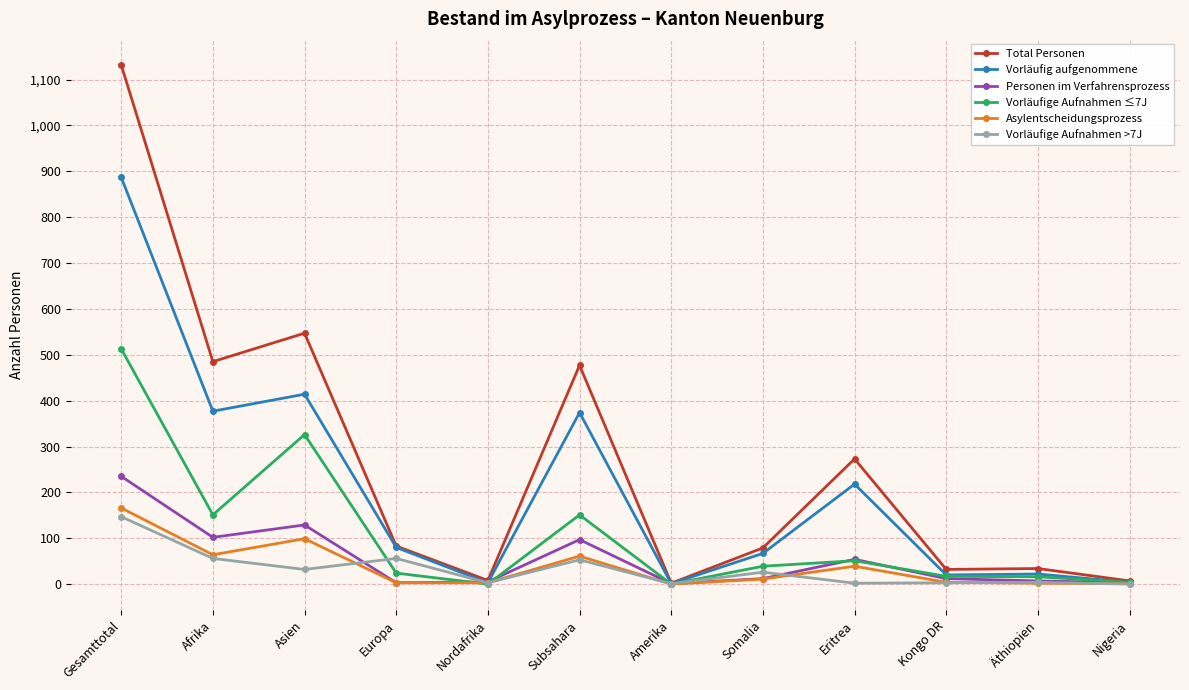

What is the greatest value displayed?

1132